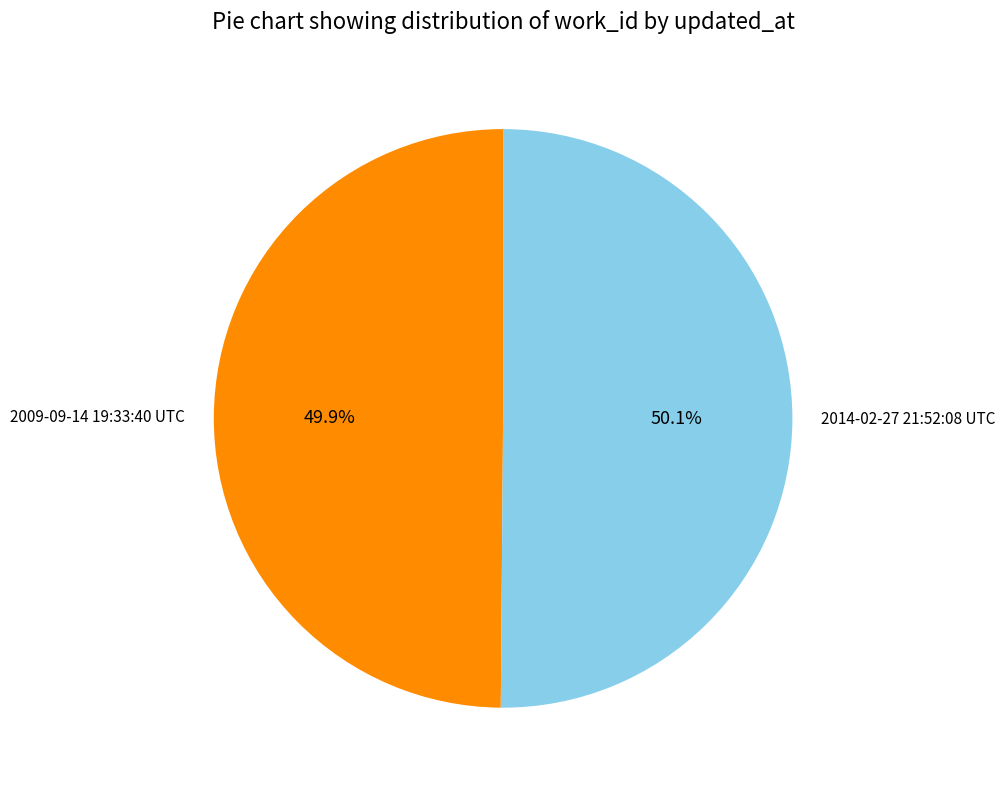

What percentage do 2014-02-27 21:52:08 UTC and 2009-09-14 19:33:40 UTC together represent?

100.0%